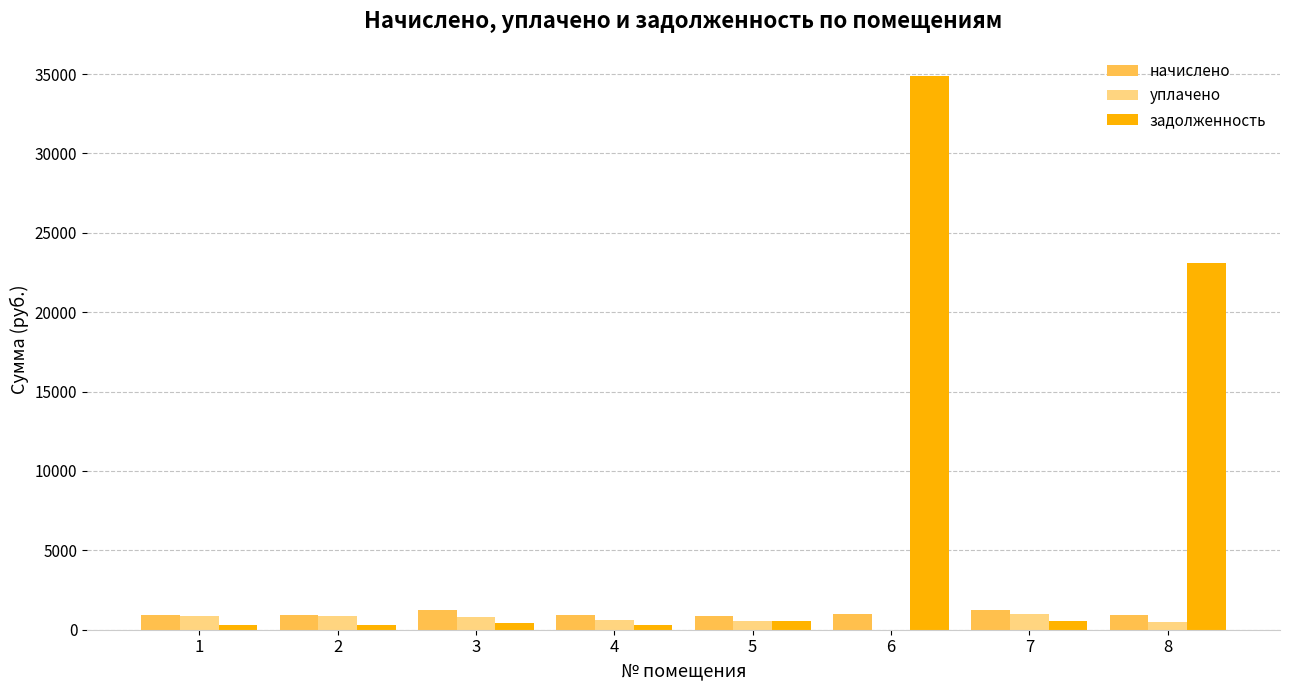

At which category is the sum across all series the highest?

6